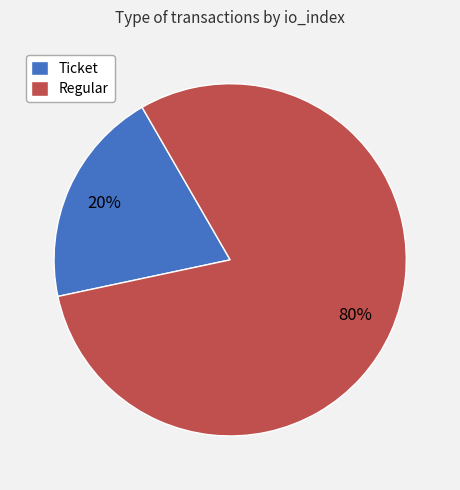

To the nearest percent, what is the difference between the largest and smallest slice percentages?

60%